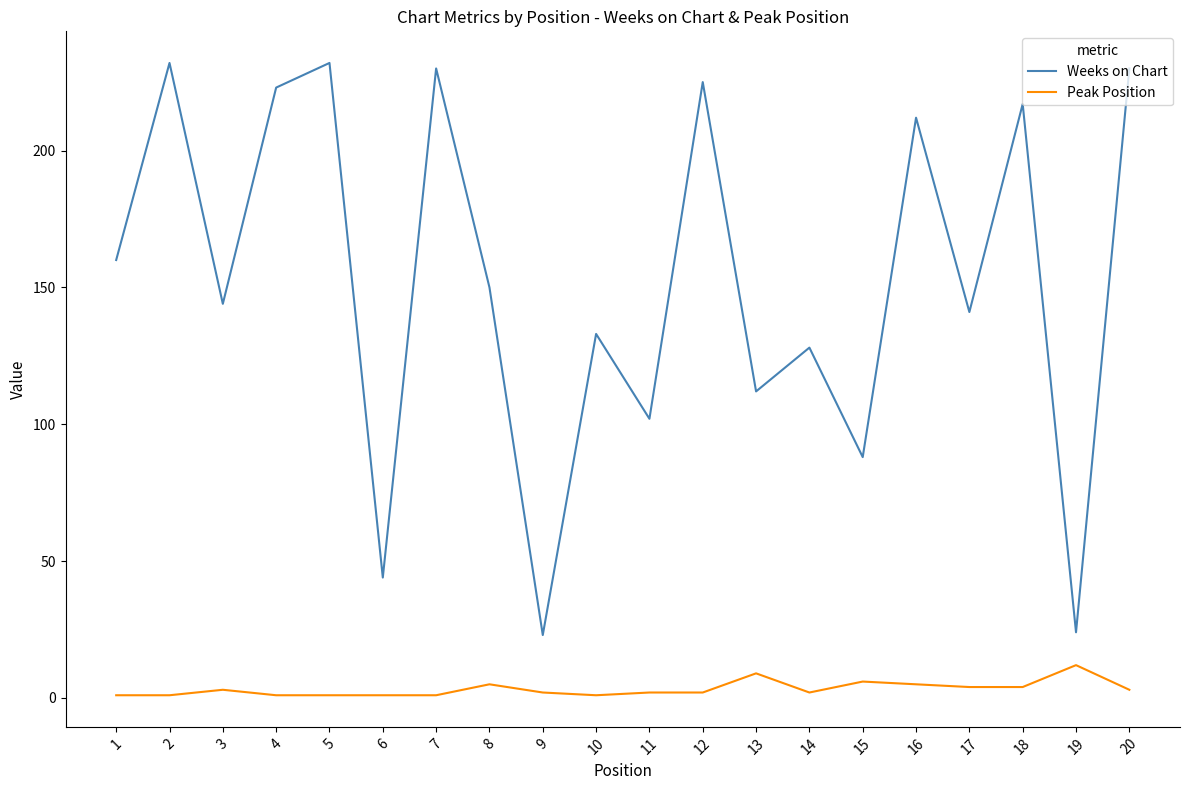

What is the sum of all Peak Position values?

66